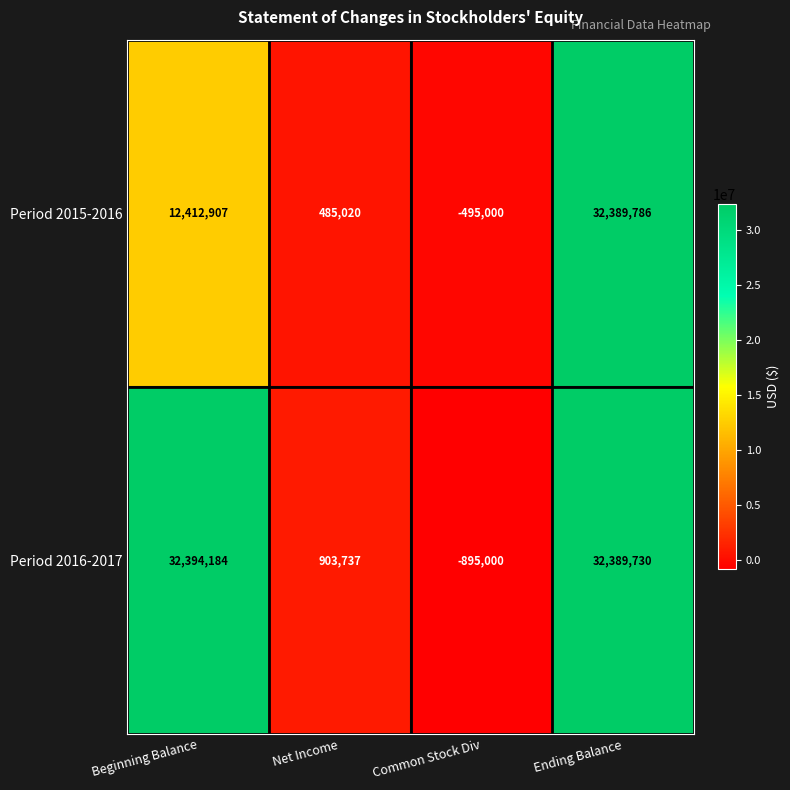

Count the number of categories in the chart.

4